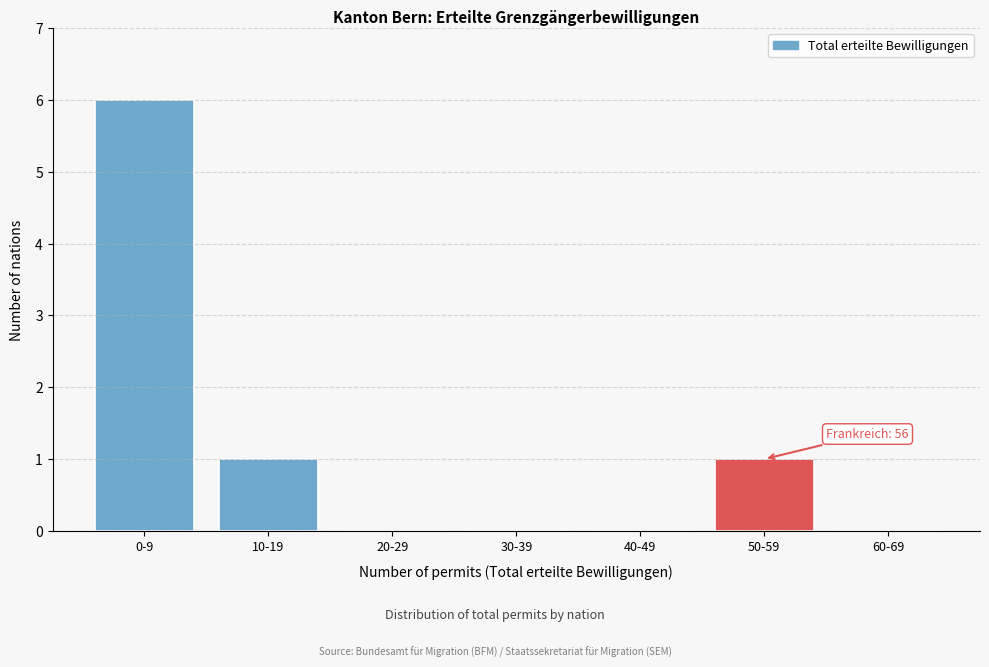

Reading left to right, extract all data points from this chart.

0-9=6	10-19=1	20-29=0	30-39=0	40-49=0	50-59=1	60-69=0